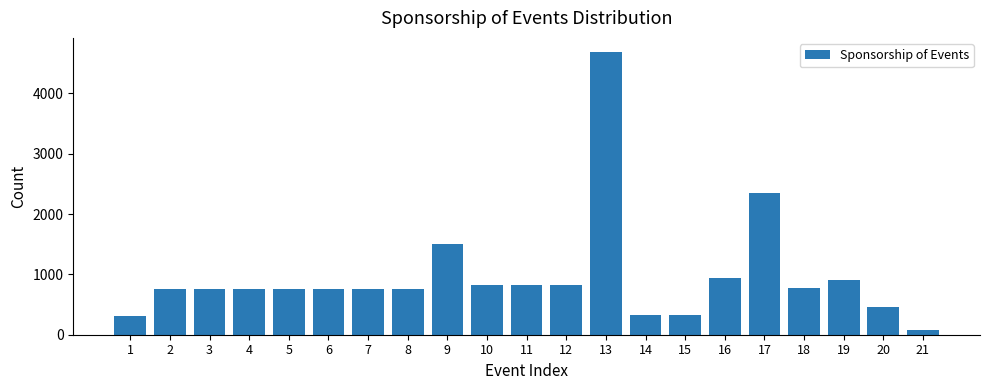

Reading left to right, extract all data points from this chart.

303	757	757	757	757	757	757	757	1500	825	825	825	4687	333	333	933	2343	781	909	455	76